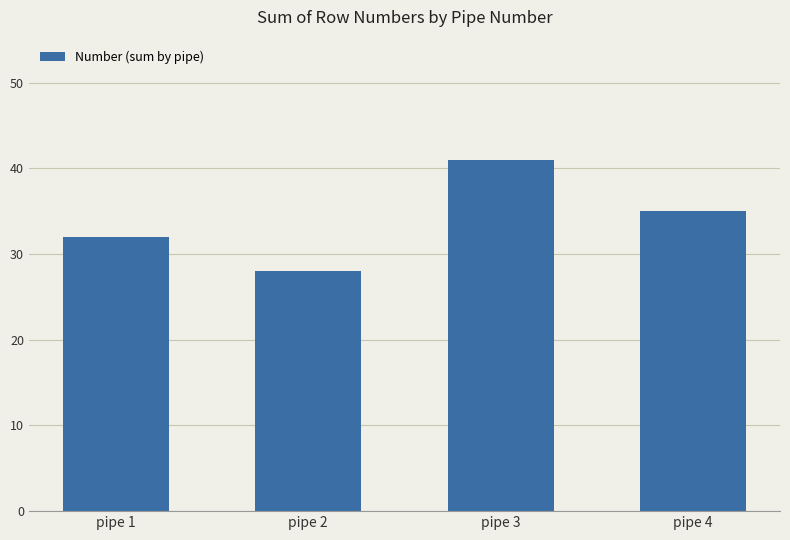

List the labels in order of value, smallest first.

pipe 2, pipe 1, pipe 4, pipe 3